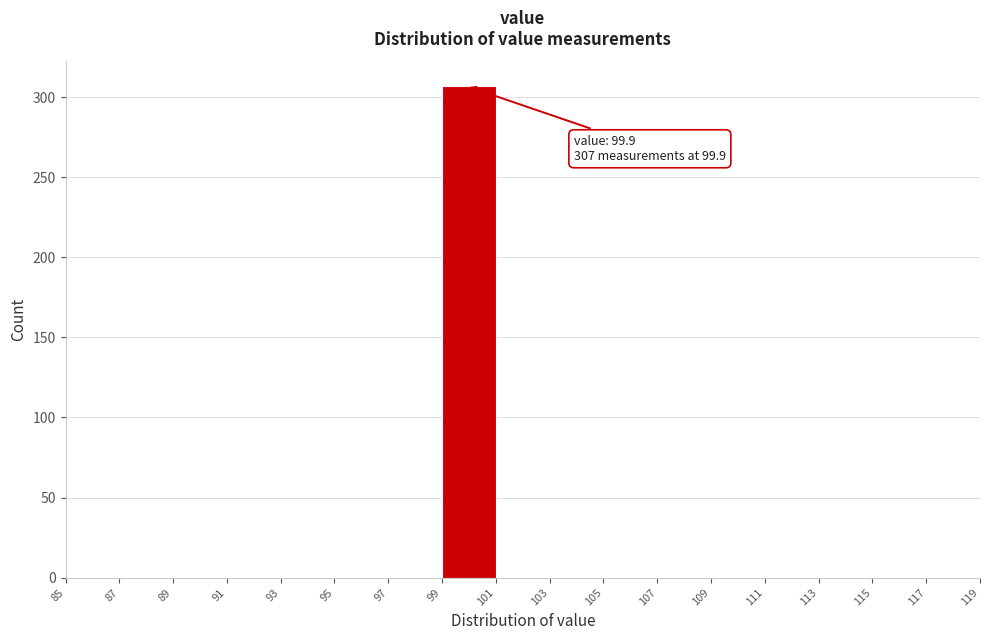

Which range on the x-axis has the tallest bar?

99 to 101